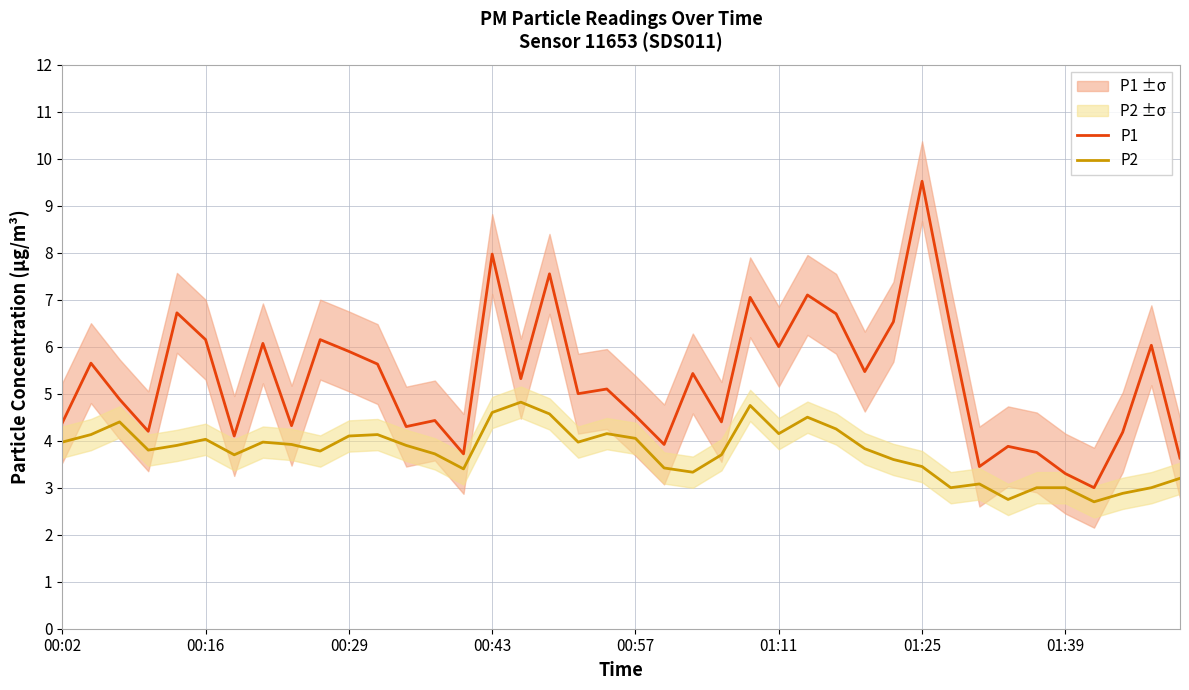

What is the total value across all series at 31?

9.4